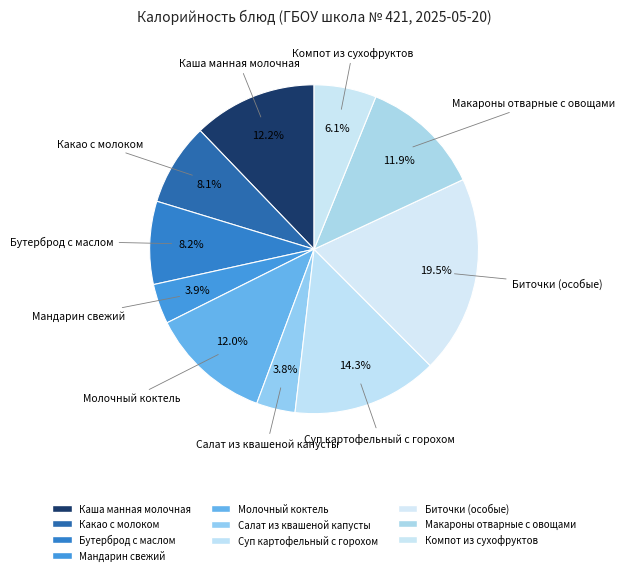

Is there a majority slice in this chart?

No